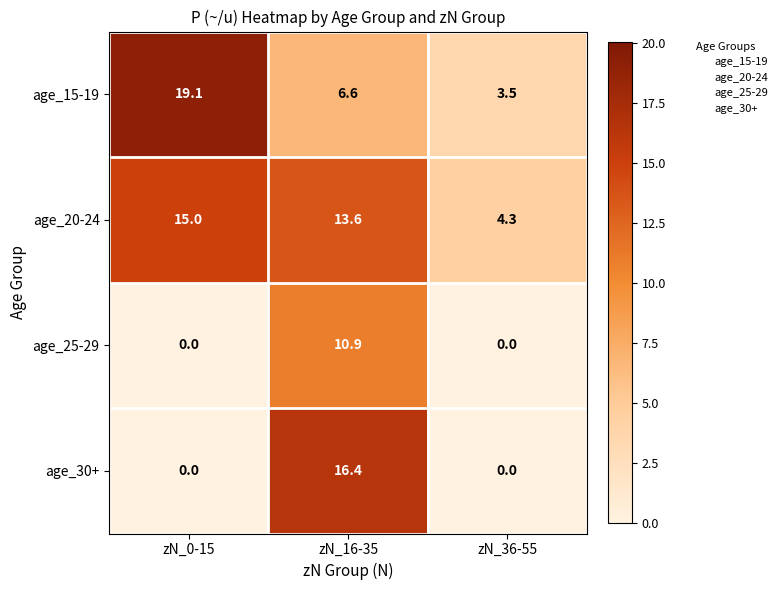

What is the sum of all age_20-24 values?

32.9